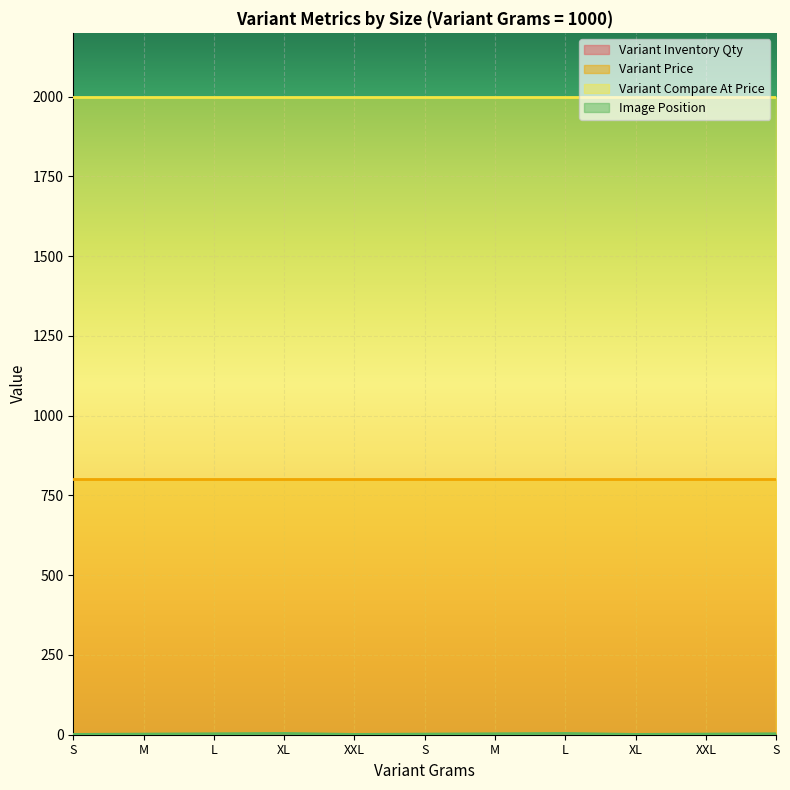

The value of Variant Compare At Price at S is 1999. True or false?

True